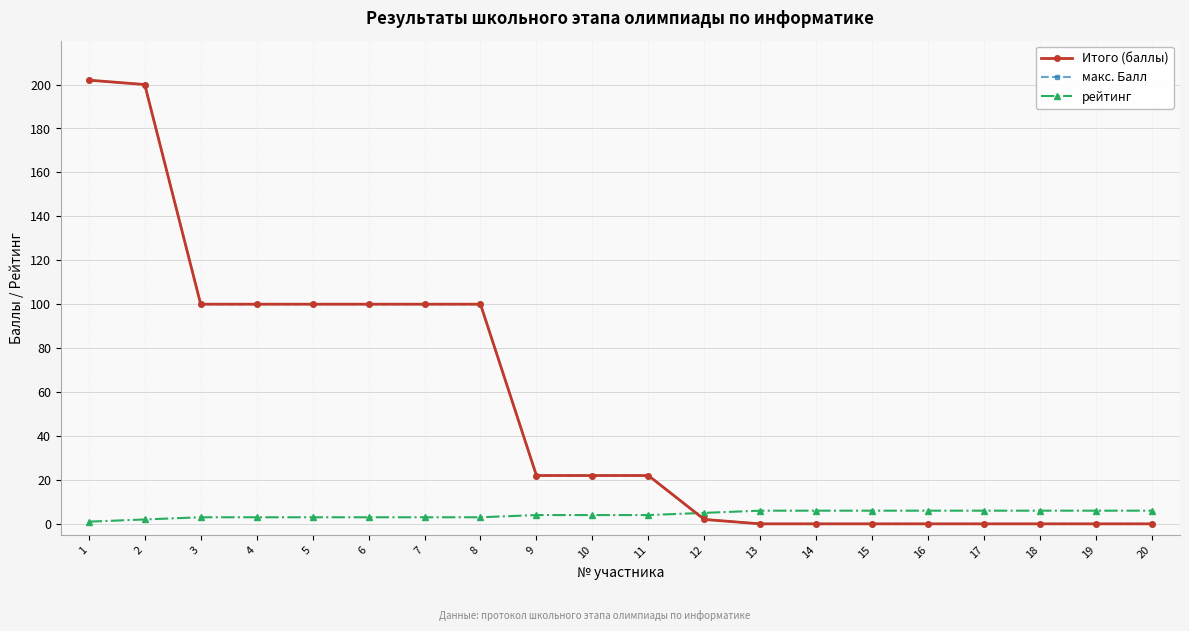

Does the chart have visible grid lines?

Yes